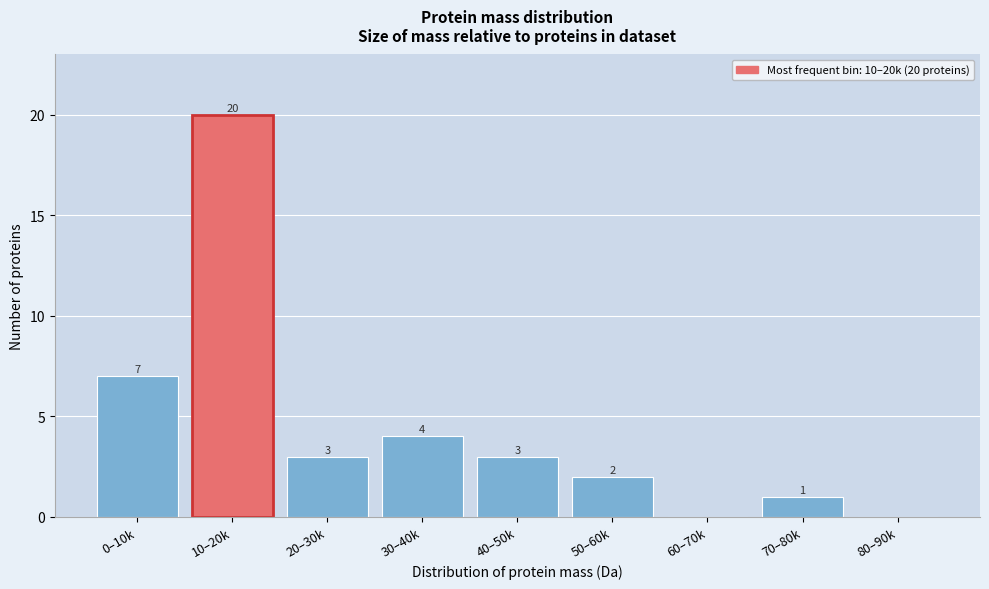

Reading left to right, what are all the values shown in this chart?

0–10k=7	10–20k=20	20–30k=3	30–40k=4	40–50k=3	50–60k=2	60–70k=0	70–80k=1	80–90k=0